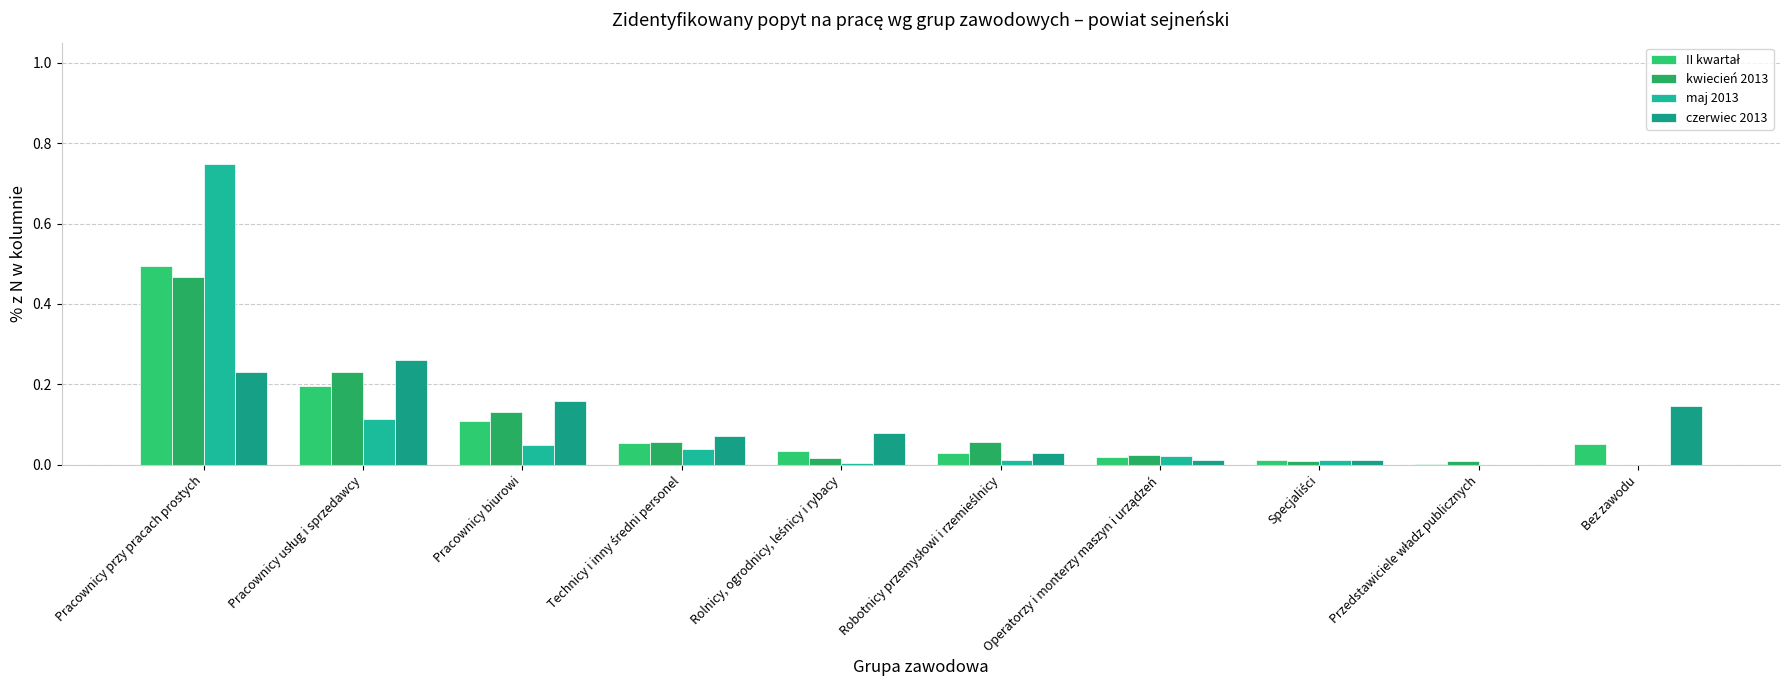

How many groups of bars are there?

10